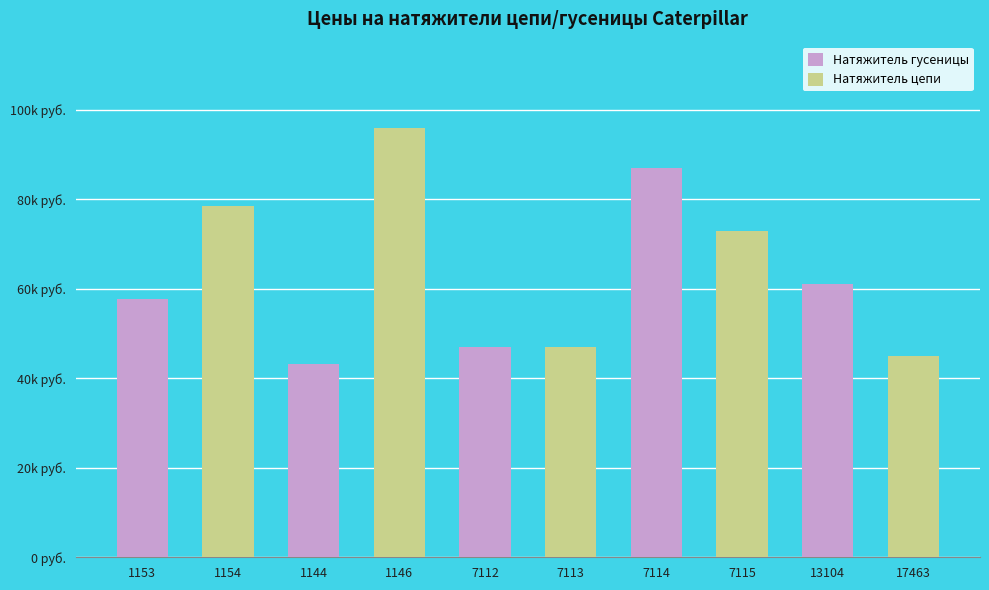

What is the difference between the maximum and minimum values in the Натяжитель цепи series?

51000